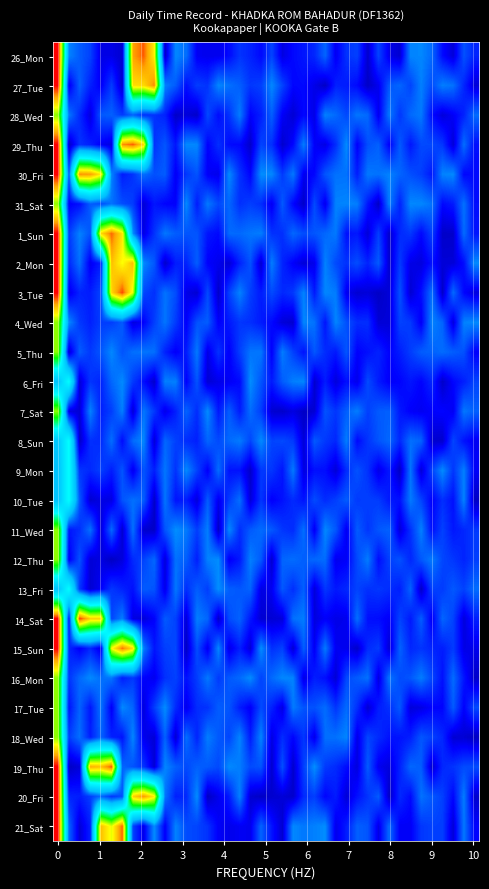

Reading left to right, extract all data points from this chart.

26_Mon: 1.0	0.2	0.2	0.2	0.1	0.1	0.1	0.9	0.9	0.8	0.1	0.2	0.2	0.1	0.1	0.1	0.1	0.2	0.1	0.1	0.2	0.1	0.1	0.1	0.1	0.2	0.1	0.2	0.2	0.1	0.2	0.1	0.1	0.2	0.2	0.2	0.1	0.1	0.2	0.1
27_Tue: 1.0	0.1	0.2	0.1	0.1	0.2	0.1	0.8	0.8	0.9	0.2	0.2	0.1	0.2	0.2	0.2	0.2	0.2	0.2	0.2	0.2	0.2	0.1	0.1	0.1	0.1	0.1	0.1	0.1	0.1	0.1	0.2	0.2	0.2	0.2	0.2	0.2	0.2	0.1	0.1
28_Wed: 0.7	0.2	0.1	0.1	0.2	0.2	0.2	0.2	0.1	0.2	0.1	0.1	0.1	0.1	0.2	0.1	0.2	0.2	0.1	0.1	0.2	0.1	0.1	0.1	0.1	0.2	0.2	0.2	0.2	0.2	0.1	0.2	0.2	0.2	0.2	0.1	0.1	0.1	0.1	0.2
29_Thu: 1.0	0.1	0.2	0.1	0.1	0.1	0.9	0.9	0.8	0.2	0.2	0.1	0.2	0.2	0.1	0.1	0.1	0.1	0.1	0.2	0.2	0.1	0.1	0.2	0.1	0.1	0.1	0.2	0.1	0.2	0.2	0.1	0.2	0.1	0.2	0.2	0.2	0.1	0.2	0.1
30_Fri: 1.0	0.2	0.9	0.9	0.8	0.2	0.1	0.2	0.2	0.2	0.2	0.1	0.2	0.2	0.1	0.1	0.2	0.2	0.1	0.2	0.2	0.2	0.2	0.1	0.1	0.2	0.2	0.2	0.1	0.2	0.2	0.2	0.2	0.2	0.2	0.1	0.2	0.2	0.1	0.1
31_Sat: 0.7	0.1	0.1	0.2	0.2	0.2	0.2	0.2	0.1	0.1	0.1	0.1	0.2	0.1	0.2	0.2	0.2	0.2	0.2	0.1	0.1	0.2	0.1	0.1	0.2	0.1	0.2	0.2	0.2	0.1	0.1	0.2	0.1	0.2	0.2	0.2	0.1	0.1	0.2	0.1
1_Sun: 1.0	0.2	0.2	0.2	0.8	0.9	0.8	0.2	0.1	0.2	0.2	0.2	0.2	0.2	0.1	0.1	0.2	0.2	0.2	0.2	0.2	0.2	0.2	0.2	0.2	0.2	0.2	0.1	0.1	0.1	0.2	0.1	0.1	0.2	0.1	0.2	0.1	0.1	0.2	0.1
2_Mon: 1.0	0.1	0.2	0.1	0.1	0.9	0.8	0.9	0.2	0.2	0.1	0.1	0.1	0.2	0.1	0.1	0.1	0.1	0.2	0.1	0.2	0.1	0.1	0.1	0.1	0.2	0.2	0.2	0.2	0.1	0.2	0.1	0.2	0.1	0.1	0.1	0.1	0.1	0.1	0.2
3_Tue: 1.0	0.1	0.1	0.1	0.2	0.8	1.0	0.8	0.2	0.2	0.2	0.2	0.1	0.1	0.2	0.1	0.2	0.2	0.2	0.1	0.2	0.1	0.2	0.2	0.1	0.2	0.2	0.1	0.1	0.1	0.1	0.1	0.2	0.1	0.1	0.2	0.1	0.2	0.1	0.1
4_Wed: 0.7	0.2	0.2	0.1	0.2	0.2	0.2	0.1	0.1	0.2	0.2	0.2	0.1	0.2	0.2	0.1	0.1	0.2	0.1	0.1	0.1	0.1	0.1	0.2	0.2	0.1	0.2	0.2	0.1	0.1	0.1	0.1	0.2	0.2	0.1	0.2	0.2	0.1	0.2	0.2
5_Thu: 0.7	0.1	0.2	0.2	0.2	0.2	0.2	0.2	0.2	0.2	0.1	0.1	0.1	0.2	0.1	0.2	0.1	0.2	0.2	0.2	0.1	0.2	0.2	0.1	0.2	0.1	0.1	0.2	0.1	0.1	0.1	0.1	0.1	0.2	0.2	0.2	0.2	0.2	0.2	0.1
6_Fri: 0.3	0.5	0.1	0.2	0.1	0.2	0.2	0.2	0.1	0.1	0.2	0.2	0.1	0.2	0.1	0.1	0.1	0.1	0.2	0.2	0.1	0.2	0.2	0.2	0.1	0.1	0.1	0.1	0.1	0.2	0.1	0.1	0.1	0.1	0.1	0.1	0.1	0.1	0.1	0.2
7_Sat: 0.7	0.1	0.1	0.2	0.1	0.2	0.2	0.1	0.2	0.2	0.1	0.1	0.2	0.1	0.2	0.1	0.2	0.1	0.2	0.2	0.1	0.1	0.1	0.1	0.1	0.2	0.2	0.2	0.2	0.2	0.2	0.2	0.1	0.1	0.1	0.1	0.1	0.1	0.2	0.2
8_Sun: 0.3	0.5	0.1	0.1	0.1	0.2	0.1	0.2	0.2	0.1	0.2	0.2	0.1	0.1	0.2	0.2	0.2	0.2	0.2	0.2	0.2	0.2	0.2	0.1	0.2	0.2	0.1	0.2	0.1	0.2	0.2	0.2	0.1	0.2	0.2	0.1	0.1	0.2	0.1	0.1
9_Mon: 0.3	0.5	0.2	0.1	0.2	0.1	0.2	0.1	0.2	0.1	0.2	0.2	0.2	0.2	0.1	0.2	0.1	0.1	0.1	0.2	0.2	0.1	0.2	0.1	0.1	0.1	0.1	0.1	0.2	0.2	0.1	0.1	0.1	0.2	0.1	0.2	0.2	0.2	0.2	0.1
10_Tue: 0.3	0.5	0.2	0.1	0.1	0.1	0.2	0.2	0.2	0.1	0.2	0.1	0.1	0.1	0.2	0.1	0.2	0.2	0.1	0.2	0.1	0.1	0.1	0.1	0.2	0.1	0.2	0.2	0.2	0.2	0.2	0.1	0.1	0.2	0.2	0.1	0.1	0.1	0.2	0.1
11_Wed: 0.7	0.1	0.1	0.2	0.1	0.2	0.1	0.2	0.1	0.1	0.2	0.2	0.2	0.2	0.2	0.1	0.2	0.1	0.2	0.2	0.2	0.2	0.1	0.2	0.1	0.2	0.2	0.1	0.2	0.2	0.2	0.2	0.1	0.2	0.2	0.1	0.2	0.1	0.1	0.2
12_Thu: 0.7	0.1	0.2	0.1	0.1	0.1	0.1	0.1	0.2	0.2	0.1	0.2	0.2	0.1	0.2	0.2	0.1	0.1	0.2	0.2	0.1	0.2	0.2	0.2	0.2	0.2	0.1	0.1	0.2	0.2	0.1	0.2	0.2	0.1	0.2	0.2	0.2	0.2	0.1	0.2
13_Fri: 0.3	0.5	0.2	0.1	0.1	0.2	0.1	0.1	0.2	0.2	0.1	0.2	0.1	0.2	0.2	0.2	0.2	0.2	0.2	0.1	0.1	0.2	0.1	0.2	0.1	0.2	0.1	0.1	0.2	0.2	0.2	0.1	0.1	0.2	0.1	0.2	0.2	0.2	0.2	0.2
14_Sat: 1.0	0.1	1.0	0.8	0.8	0.2	0.2	0.1	0.1	0.1	0.2	0.2	0.1	0.2	0.2	0.1	0.2	0.2	0.1	0.1	0.1	0.1	0.2	0.2	0.1	0.1	0.1	0.1	0.2	0.1	0.1	0.1	0.2	0.1	0.2	0.1	0.2	0.2	0.1	0.1
15_Sun: 1.0	0.1	0.1	0.1	0.1	0.8	0.9	0.8	0.2	0.1	0.2	0.2	0.1	0.2	0.1	0.2	0.1	0.1	0.1	0.2	0.2	0.2	0.1	0.2	0.1	0.2	0.1	0.1	0.1	0.1	0.2	0.1	0.2	0.1	0.2	0.1	0.1	0.2	0.1	0.1
16_Mon: 0.7	0.2	0.2	0.2	0.2	0.2	0.1	0.2	0.1	0.1	0.2	0.2	0.1	0.2	0.2	0.2	0.2	0.2	0.2	0.2	0.2	0.2	0.2	0.1	0.1	0.1	0.1	0.2	0.2	0.2	0.1	0.2	0.2	0.2	0.2	0.2	0.1	0.2	0.1	0.1
17_Tue: 0.7	0.1	0.2	0.1	0.2	0.1	0.2	0.2	0.1	0.2	0.2	0.1	0.1	0.1	0.2	0.2	0.2	0.1	0.1	0.2	0.1	0.1	0.2	0.2	0.2	0.2	0.2	0.2	0.1	0.1	0.1	0.1	0.2	0.1	0.1	0.1	0.1	0.2	0.1	0.2
18_Wed: 0.7	0.2	0.2	0.1	0.2	0.1	0.1	0.2	0.1	0.1	0.2	0.1	0.2	0.1	0.2	0.2	0.2	0.2	0.1	0.2	0.1	0.1	0.1	0.2	0.1	0.2	0.2	0.2	0.1	0.2	0.1	0.1	0.1	0.1	0.2	0.2	0.1	0.1	0.1	0.1
19_Thu: 1.0	0.1	0.1	0.9	0.9	0.9	0.2	0.2	0.2	0.1	0.2	0.2	0.2	0.2	0.2	0.2	0.2	0.2	0.2	0.2	0.1	0.2	0.1	0.2	0.2	0.2	0.1	0.1	0.1	0.2	0.1	0.1	0.1	0.2	0.2	0.1	0.1	0.2	0.2	0.2
20_Fri: 1.0	0.1	0.1	0.2	0.2	0.2	0.2	0.8	0.9	0.8	0.2	0.1	0.1	0.2	0.1	0.1	0.1	0.2	0.1	0.1	0.1	0.1	0.1	0.1	0.2	0.1	0.1	0.1	0.1	0.2	0.2	0.1	0.1	0.1	0.2	0.2	0.2	0.1	0.2	0.1
21_Sat: 1.0	0.2	0.1	0.1	0.9	0.8	0.9	0.2	0.1	0.2	0.1	0.2	0.2	0.2	0.2	0.1	0.1	0.1	0.1	0.2	0.1	0.1	0.2	0.2	0.2	0.2	0.1	0.1	0.2	0.2	0.1	0.2	0.1	0.1	0.2	0.2	0.2	0.1	0.2	0.1